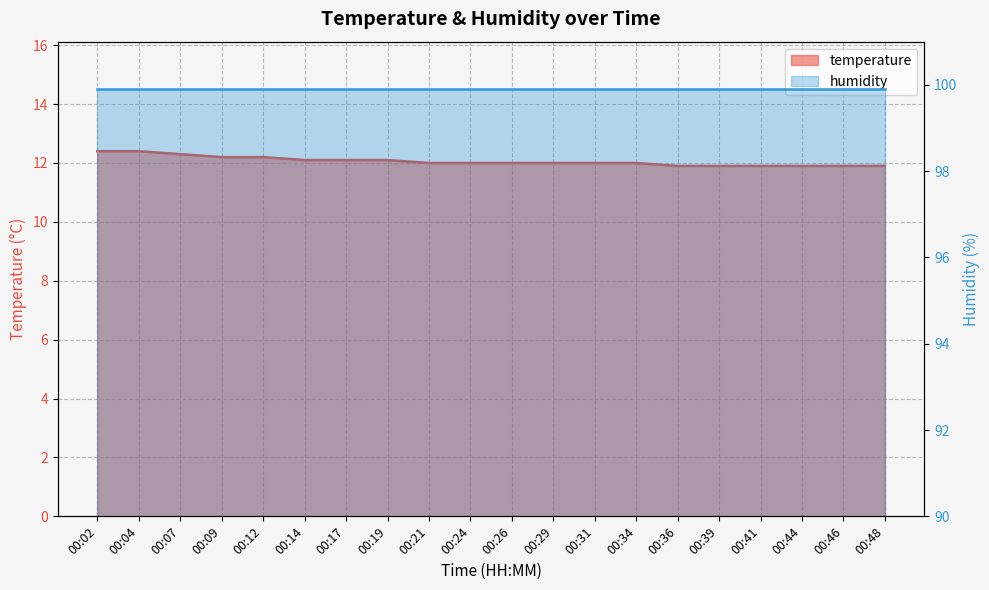

Reading left to right, list all the values displayed in this chart.

12.4	12.4	12.3	12.2	12.2	12.1	12.1	12.1	12.0	12.0	12.0	12.0	12.0	12.0	11.9	11.9	11.9	11.9	11.9	11.9